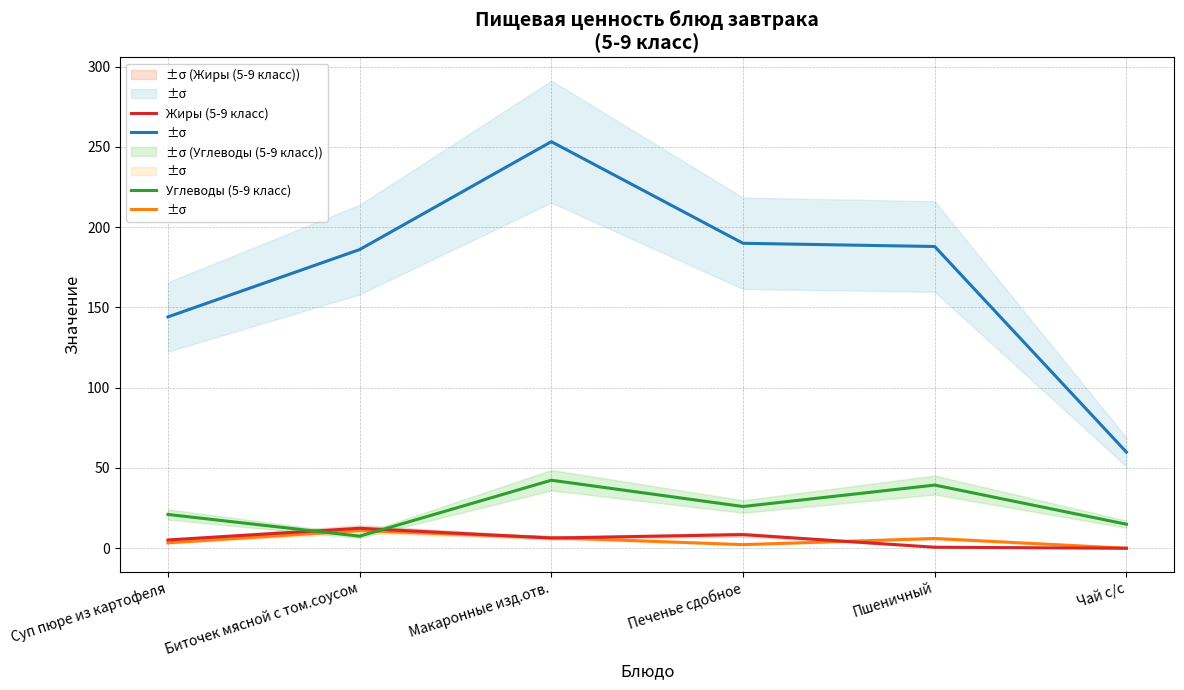

Is it true that Углеводы (5-9 класс) equals 21.1 at Суп пюре из картофеля?

True